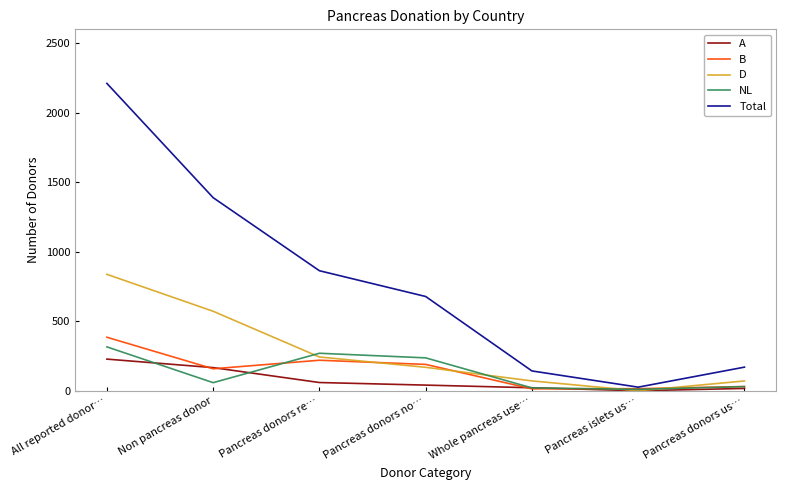

Reading right to left, list all the values displayed in this chart.

A: Pancreas donors us…=16.5	Pancreas islets us…=-0.2	Whole pancreas use…=21.4	Pancreas donors no…=40.5	Pancreas donors re…=59.1	Non pancreas donor=166.3	All reported donor…=227.5
B: Pancreas donors us…=30.1	Pancreas islets us…=14.8	Whole pancreas use…=13.7	Pancreas donors no…=189.5	Pancreas donors re…=219.4	Non pancreas donor=158.0	All reported donor…=384.8
D: Pancreas donors us…=70.3	Pancreas islets us…=-0.5	Whole pancreas use…=70.7	Pancreas donors no…=168.5	Pancreas donors re…=242.9	Non pancreas donor=571.6	All reported donor…=837.4
NL: Pancreas donors us…=29.5	Pancreas islets us…=9.9	Whole pancreas use…=20.4	Pancreas donors no…=236.5	Pancreas donors re…=269.6	Non pancreas donor=58.1	All reported donor…=315.5
Total: Pancreas donors us…=169.7	Pancreas islets us…=25.8	Whole pancreas use…=142.4	Pancreas donors no…=678.0	Pancreas donors re…=863.3	Non pancreas donor=1388.9	All reported donor…=2211.0